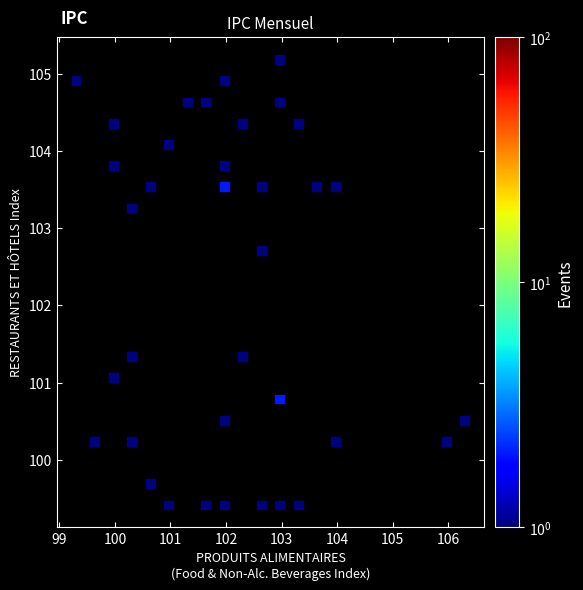

What is the range of X values (max minus min)?

7.0